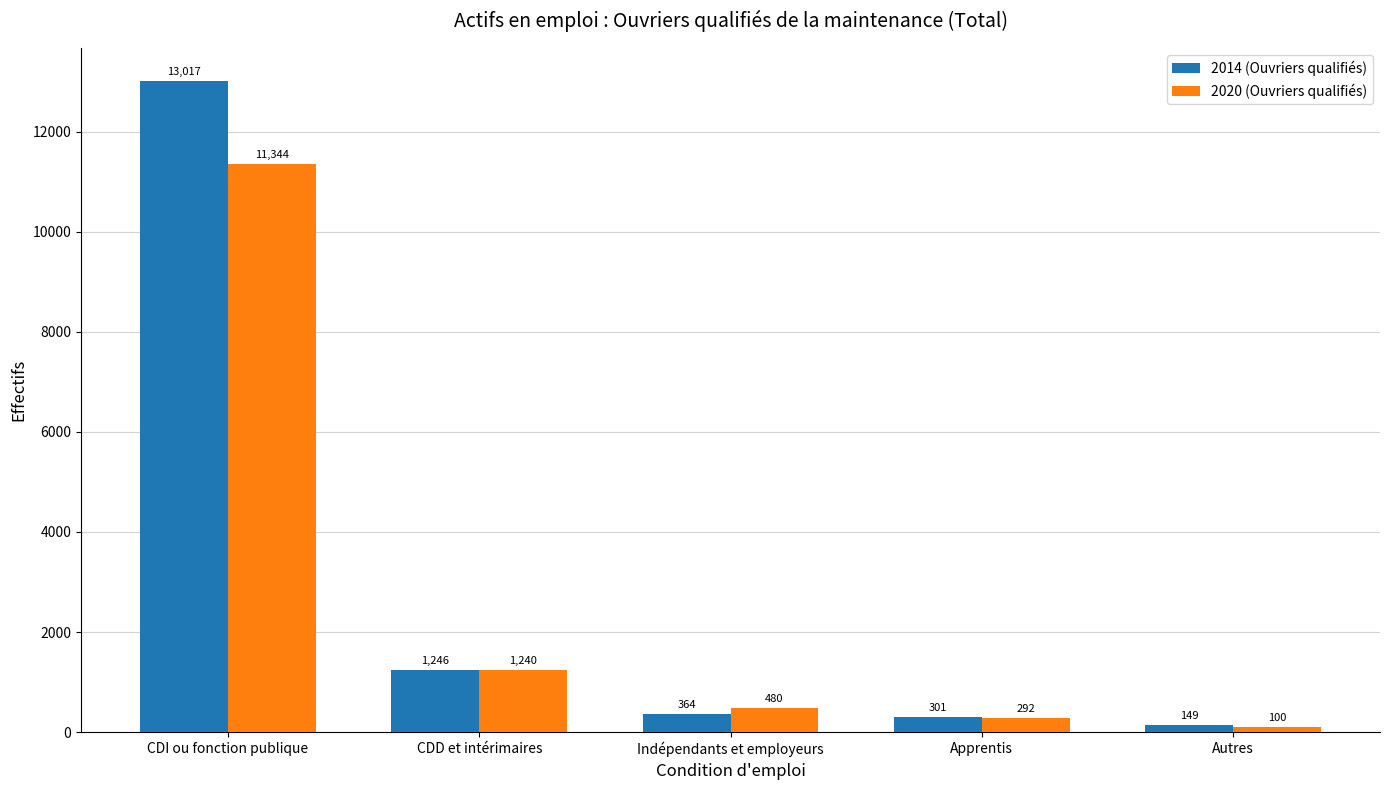

How many data points in 2014 (Ouvriers qualifiés) are less than 363?

2